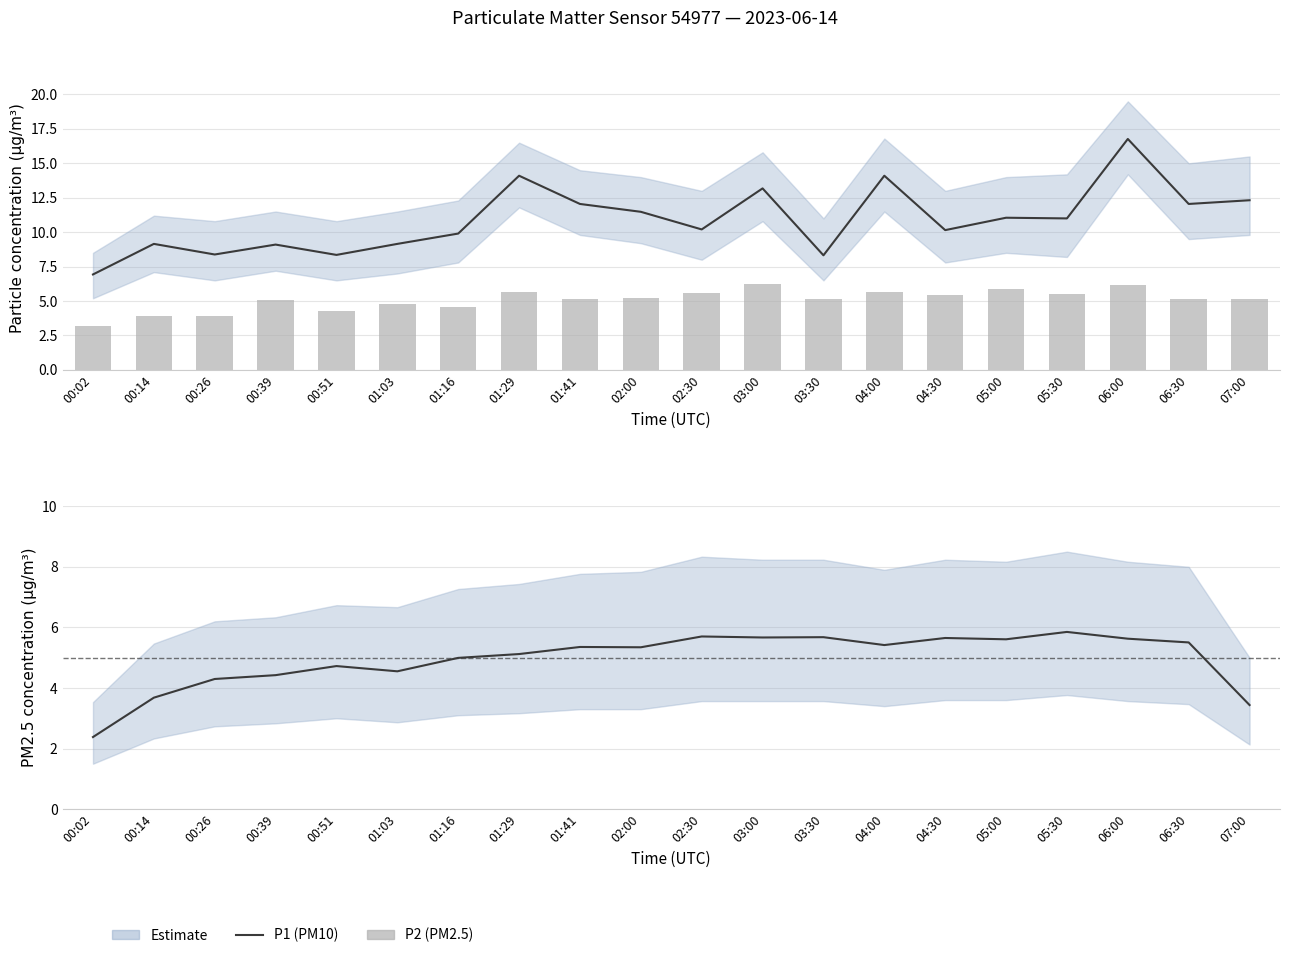

What is the greatest value displayed?

16.8